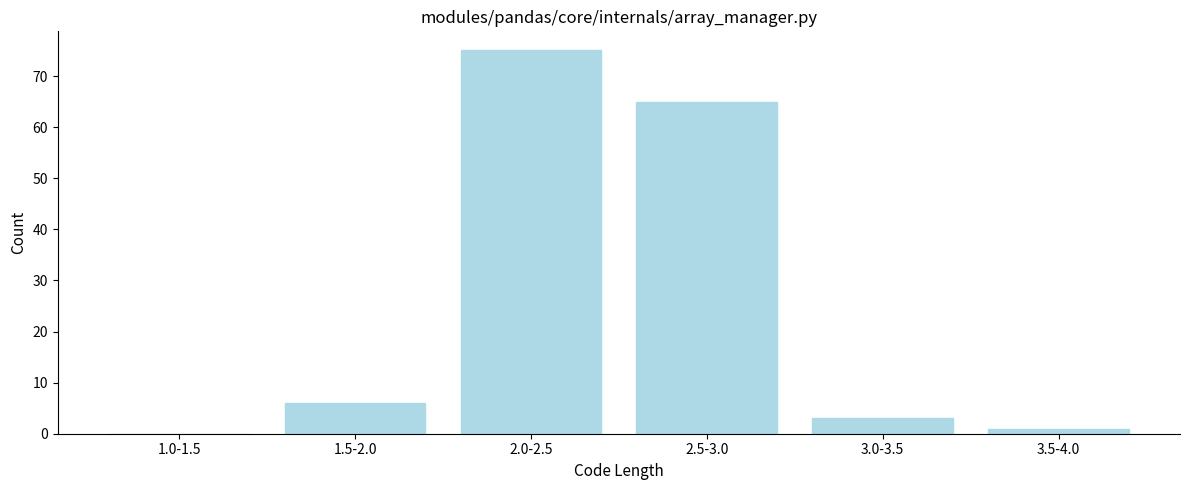

Reading left to right, what are all the values shown in this chart?

1.0-1.5=0	1.5-2.0=6	2.0-2.5=75	2.5-3.0=65	3.0-3.5=3	3.5-4.0=1